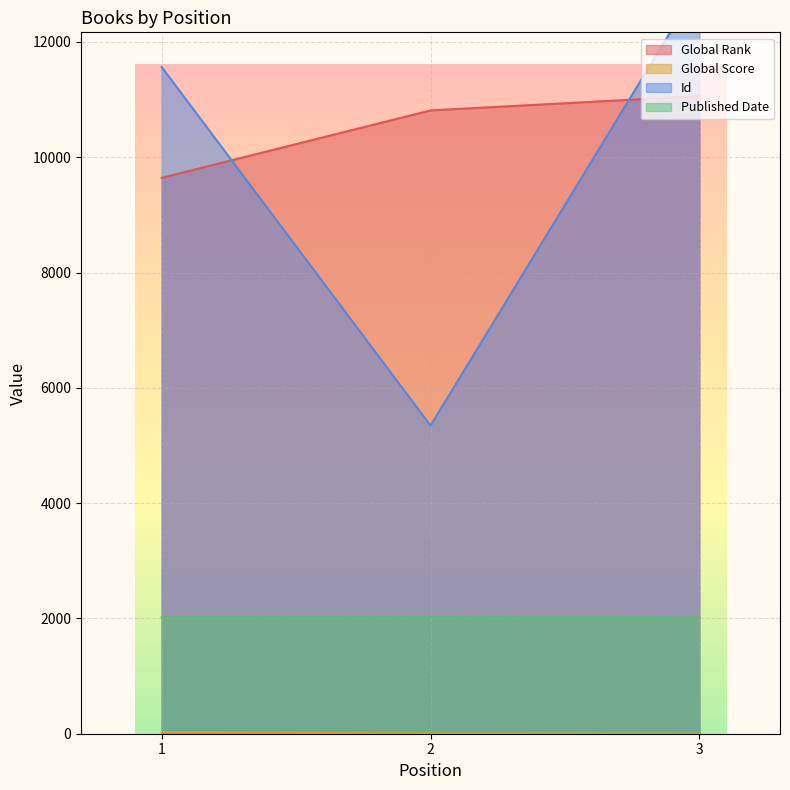

What is the minimum value for Published Date?

2015